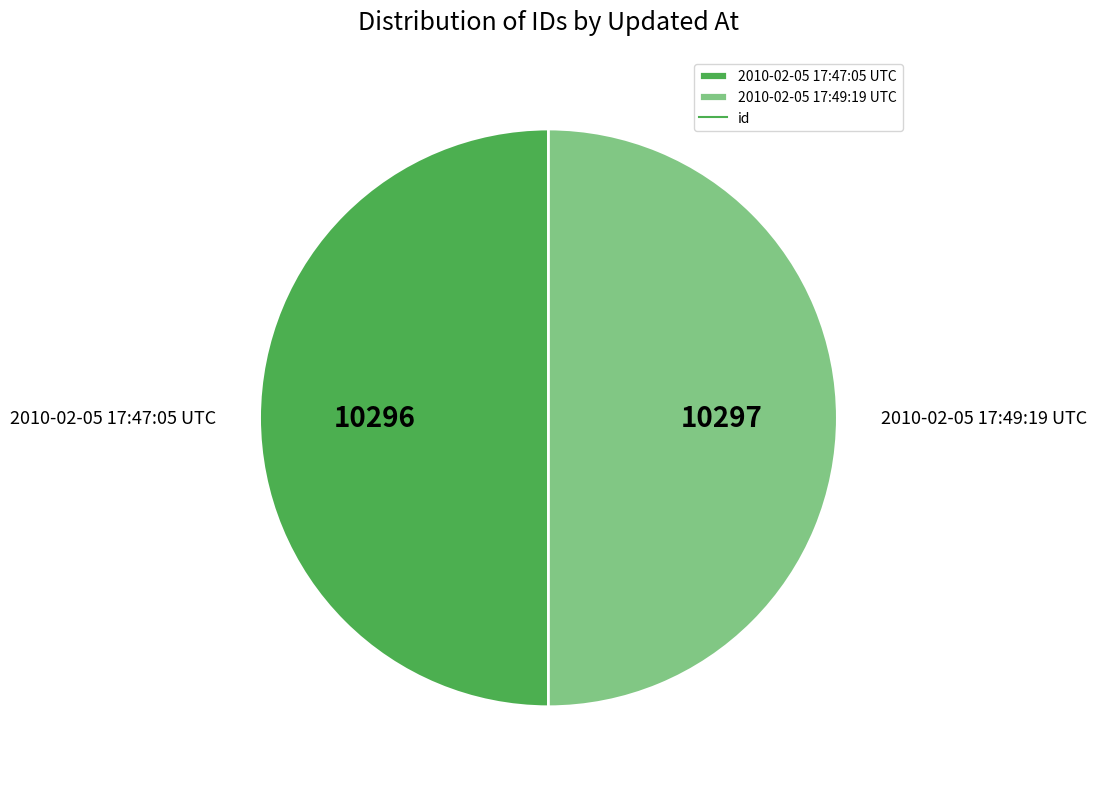

What is the ratio of the value at 2010-02-05 17:49:19 UTC to the value at 2010-02-05 17:47:05 UTC?

1.0